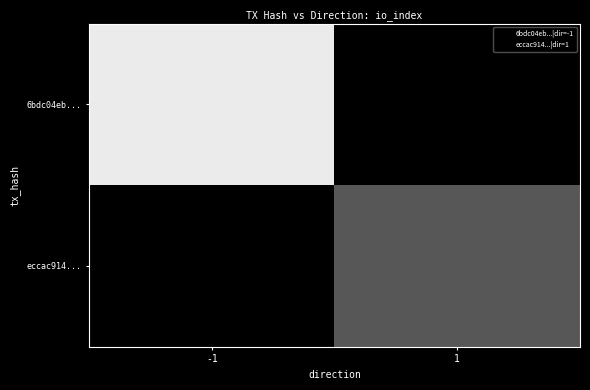

List the series in order of their overall mean, highest first.

6bdc04eb..., eccac914...